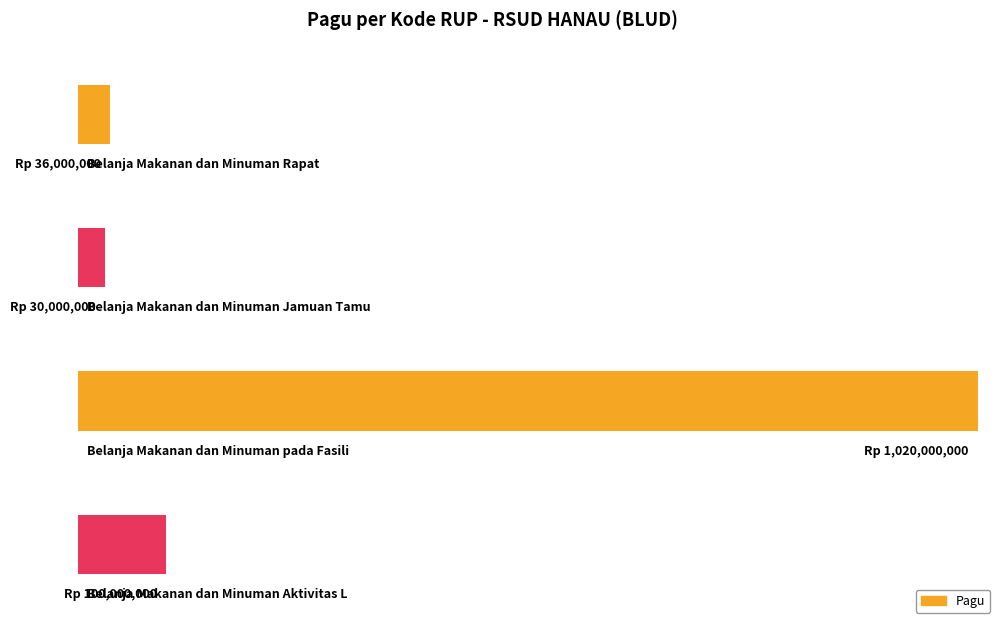

What is the average value?

296500000